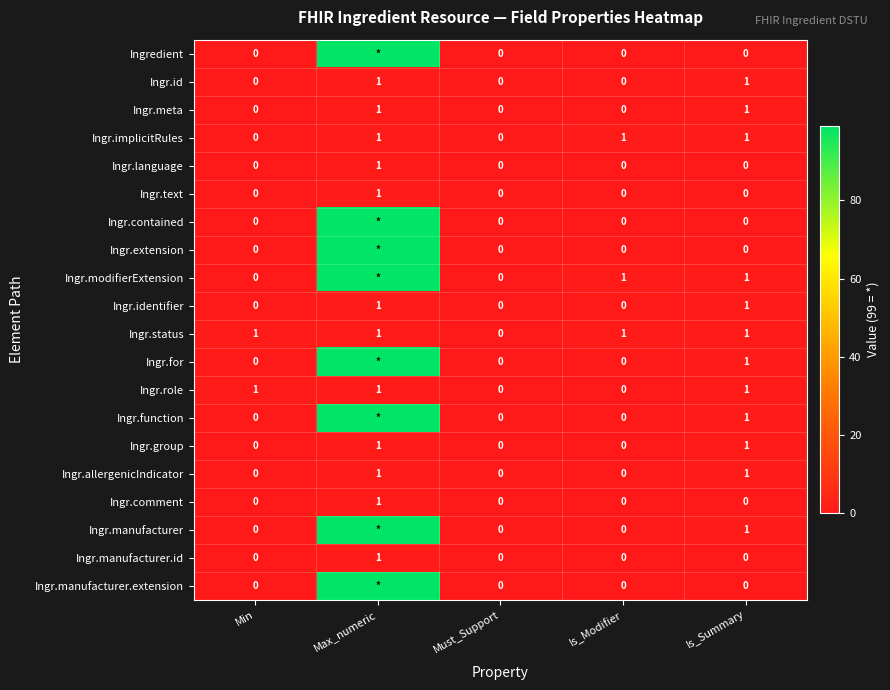

How many Ingr.identifier values are between 0 and 1?

5